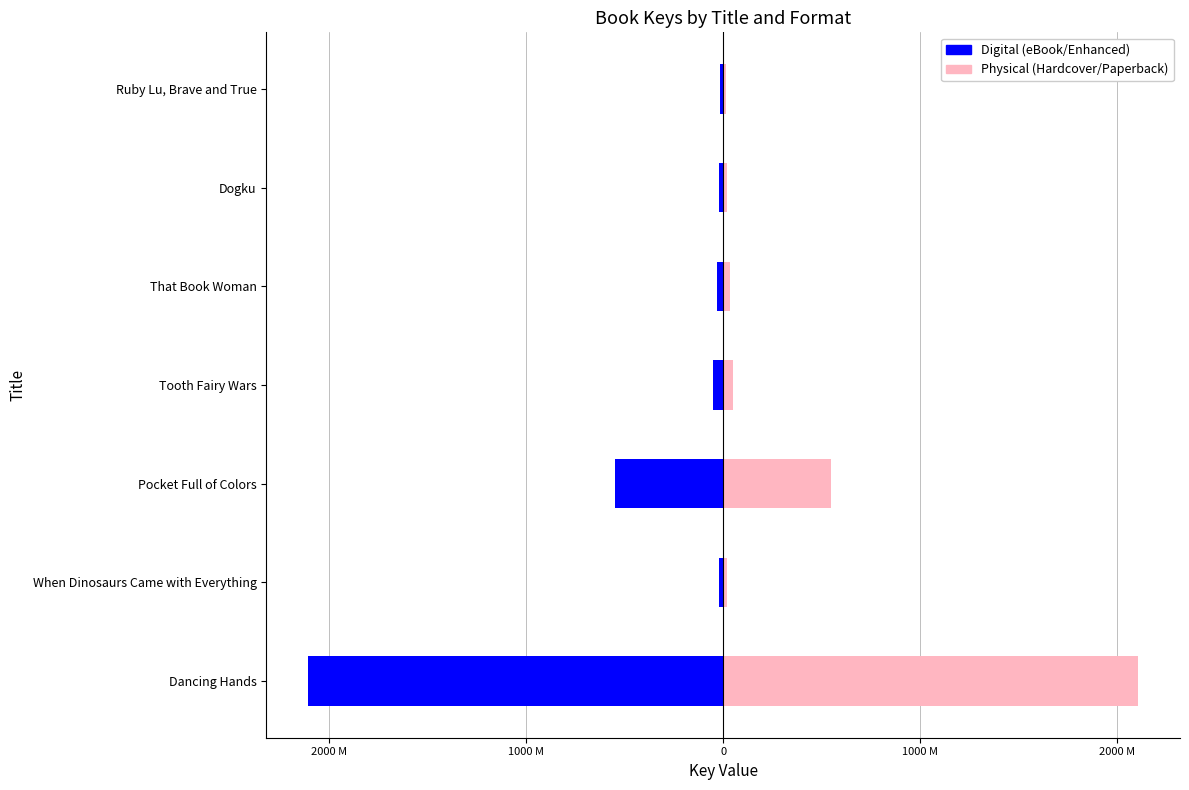

At Ruby Lu, Brave and True, list the series in order from largest to smallest.

Physical (Hardcover/Paperback), Digital (eBook/Enhanced)